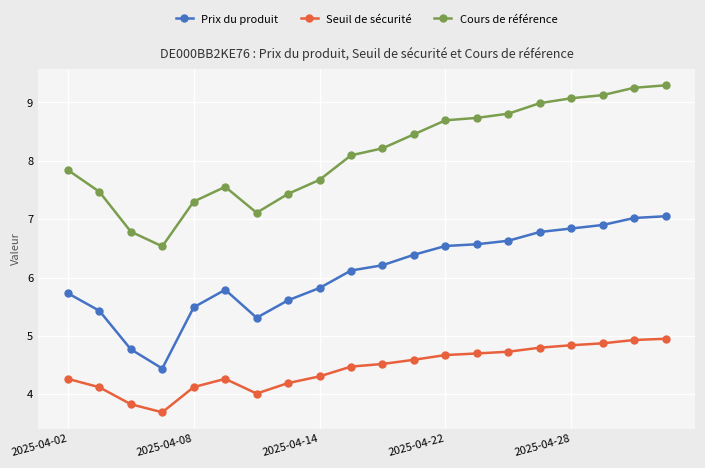

How many lines are shown in the chart?

3